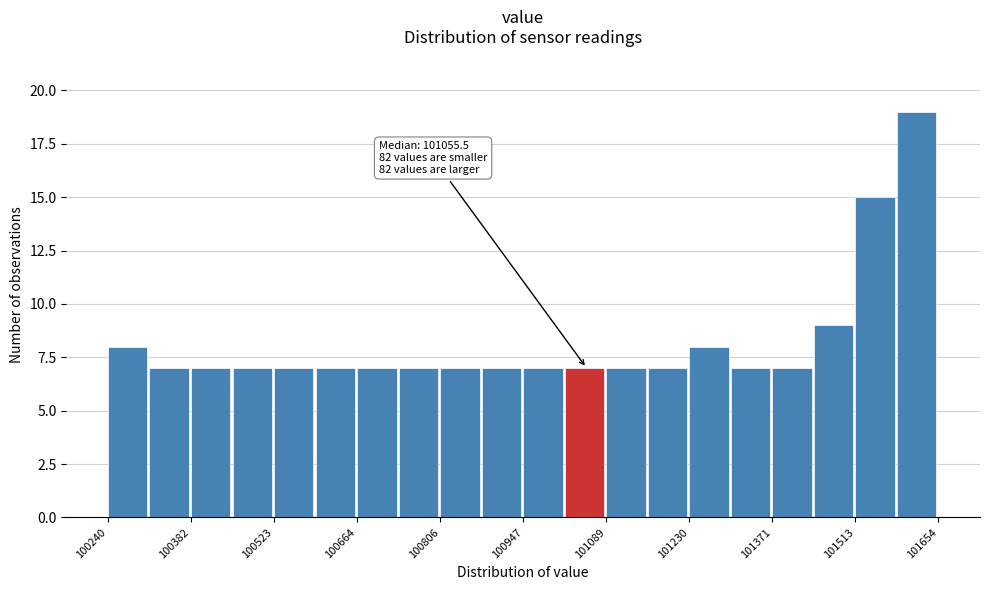

Around what value on the x-axis is the tallest bar? Give the approximate position of its centre, as read against the axis.

101620